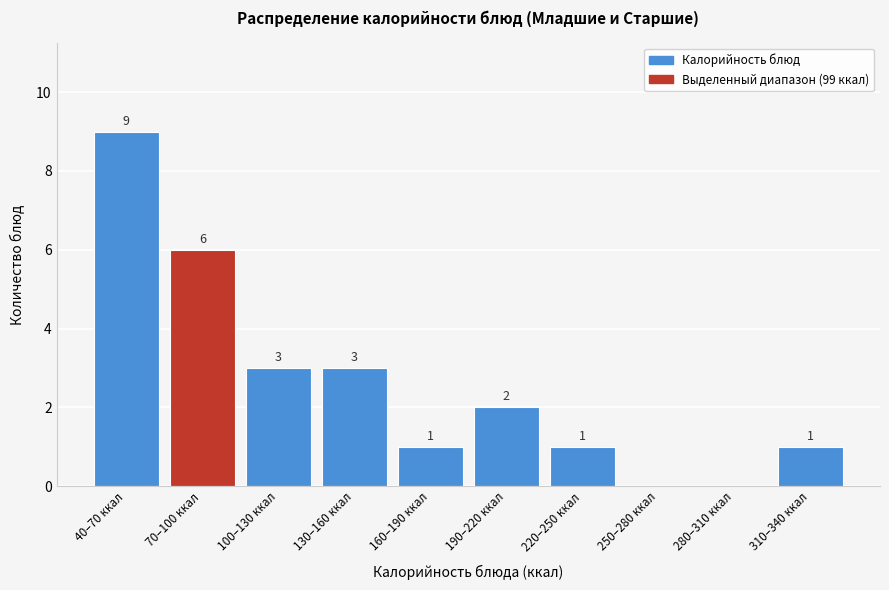

Reading left to right, extract all data points from this chart.

40–70 ккал=9	70–100 ккал=6	100–130 ккал=3	130–160 ккал=3	160–190 ккал=1	190–220 ккал=2	220–250 ккал=1	250–280 ккал=0	280–310 ккал=0	310–340 ккал=1